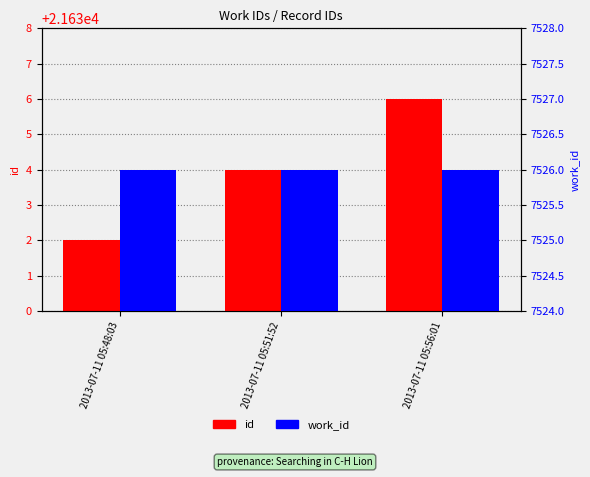

Does the chart contain any negative values?

No